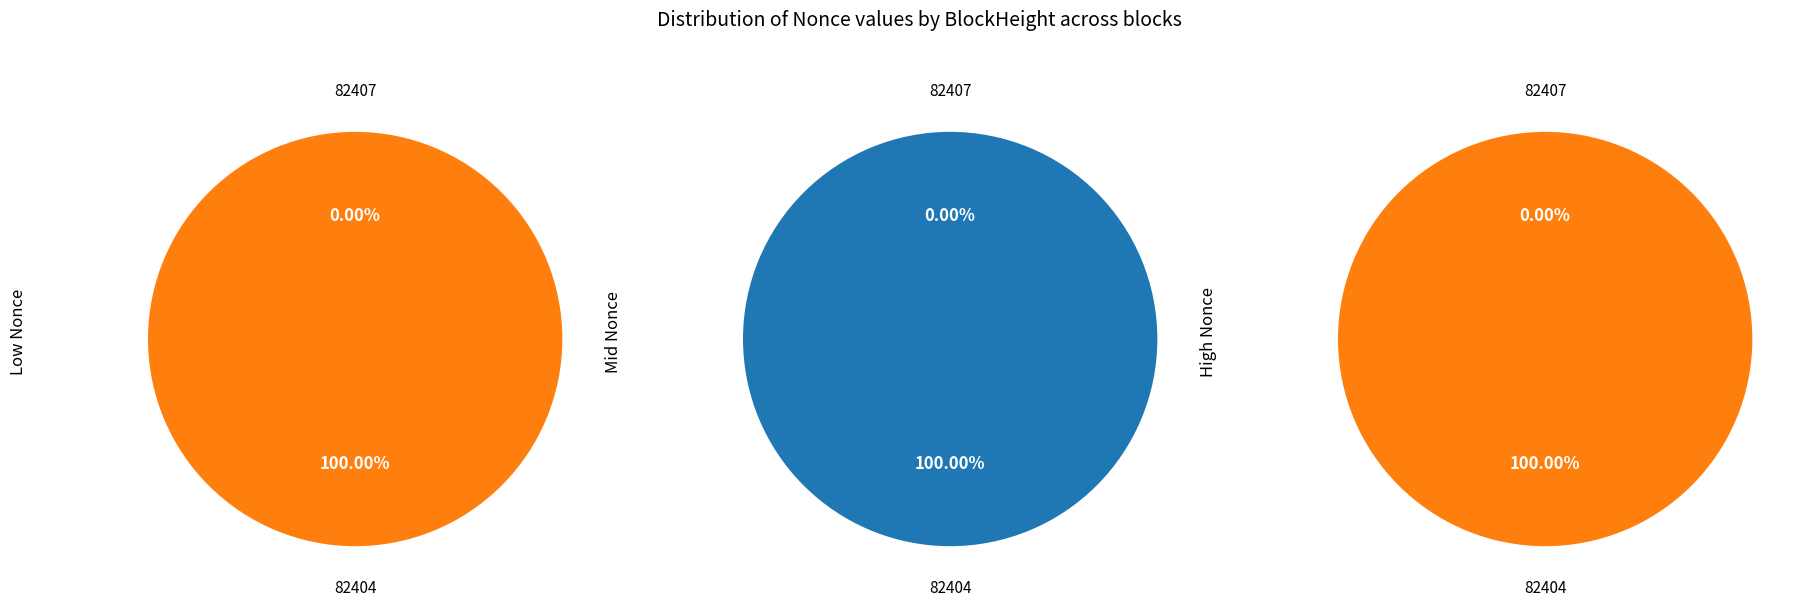

The 82407 slice represents 7% of the pie. True or false?

False